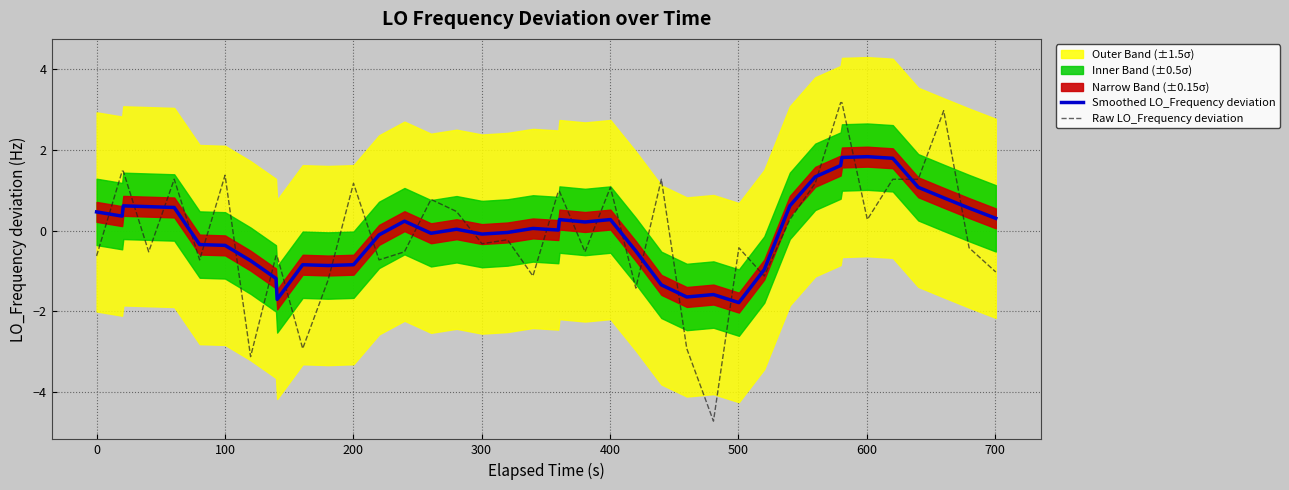

What is the highest value of the Raw LO_Frequency deviation series?

3.2